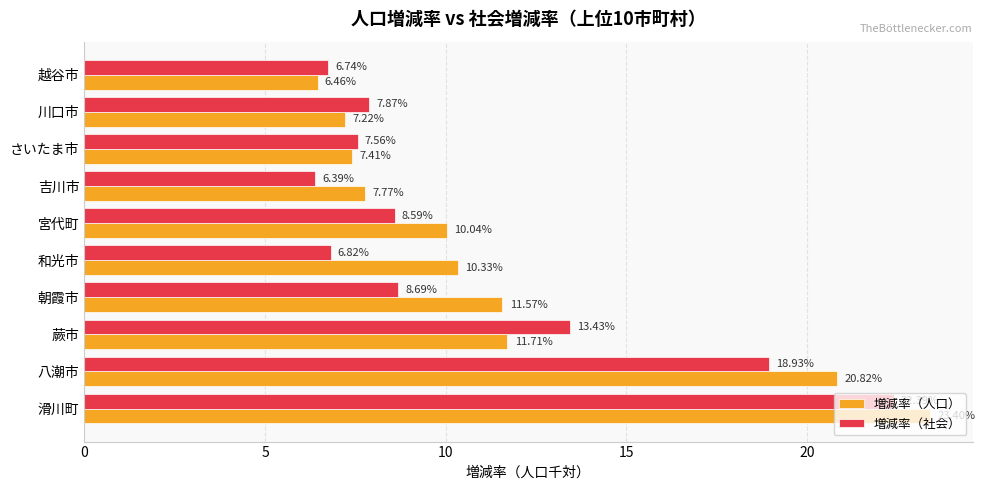

At which label is 増減率（社会） closest to 14?

蕨市